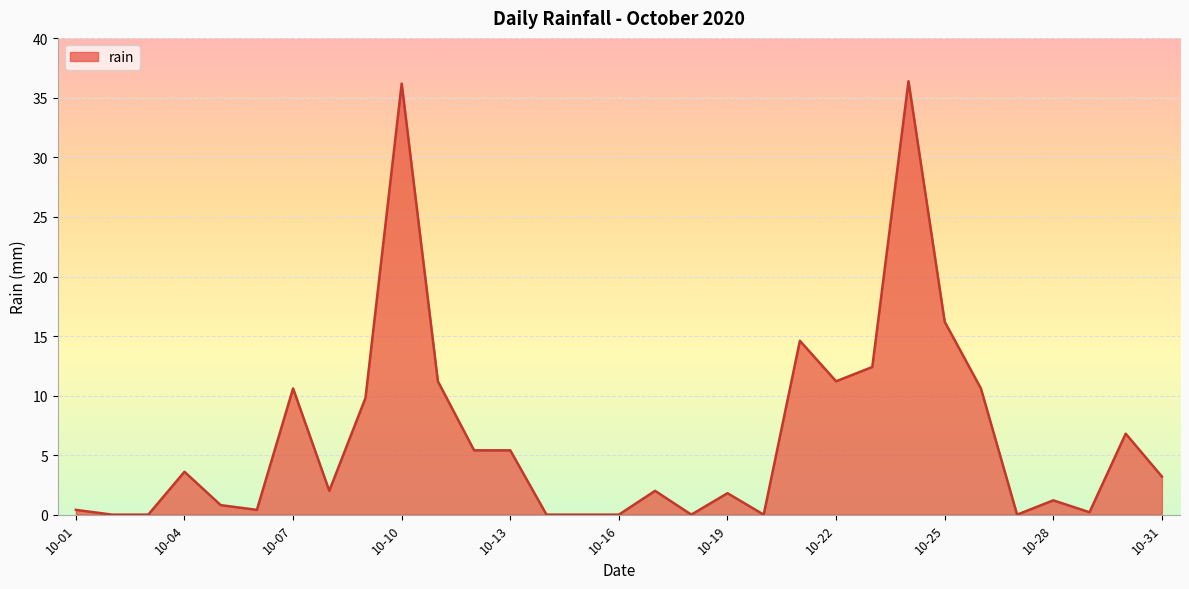

What is the maximum value shown in the chart?

36.4